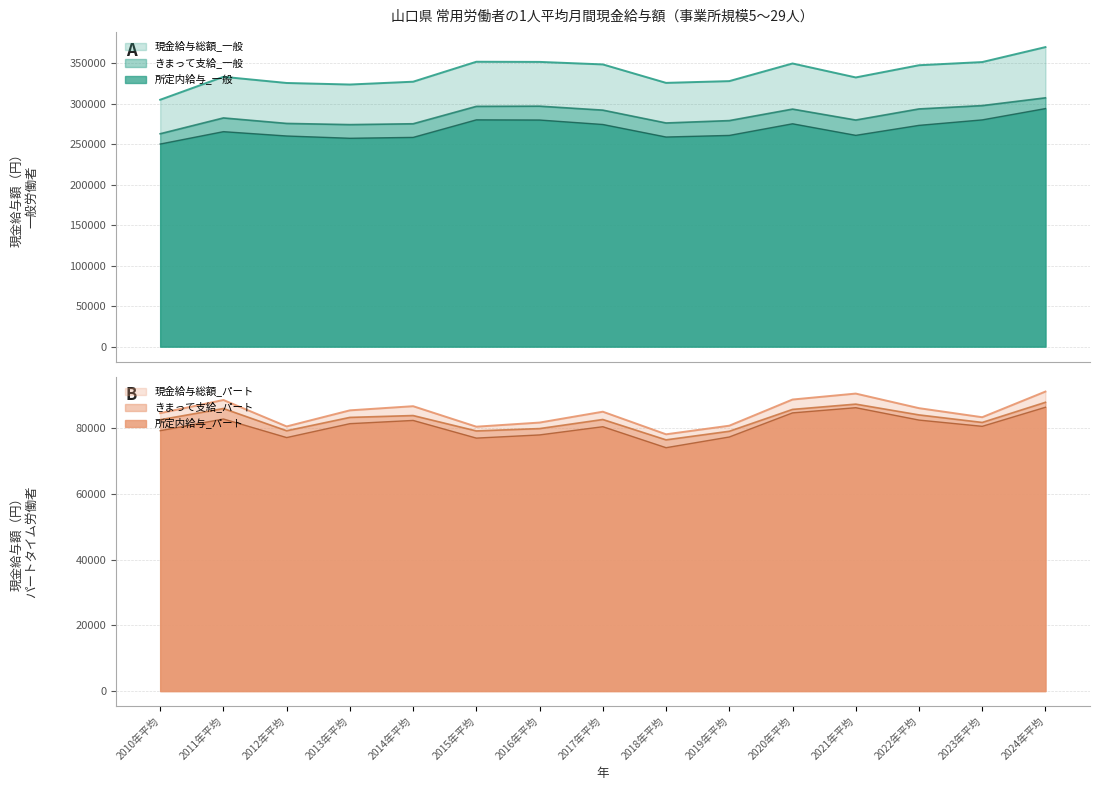

How many series are shown in this chart?

6